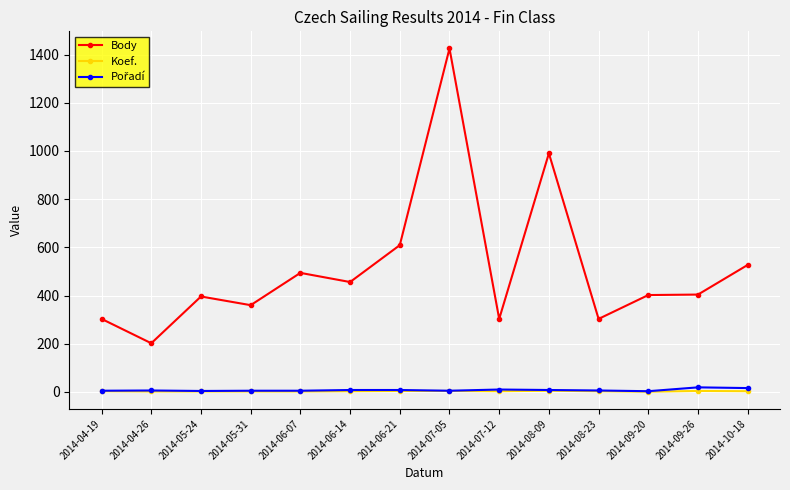

At which category does the chart reach its peak across all series?

2014-07-05